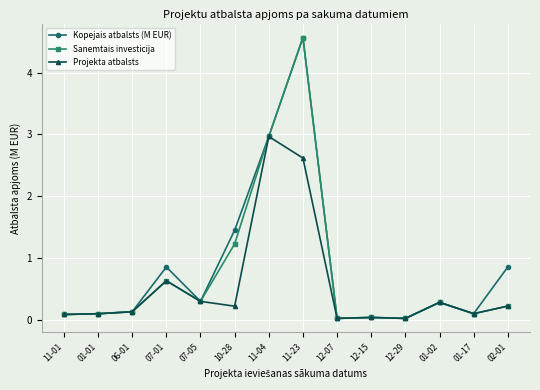

The value of Sanemtais investicija at 07-05 is 0.3. True or false?

True